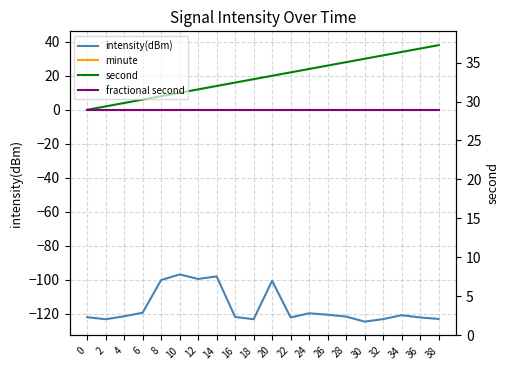

What is the average value of the second series?

19.0